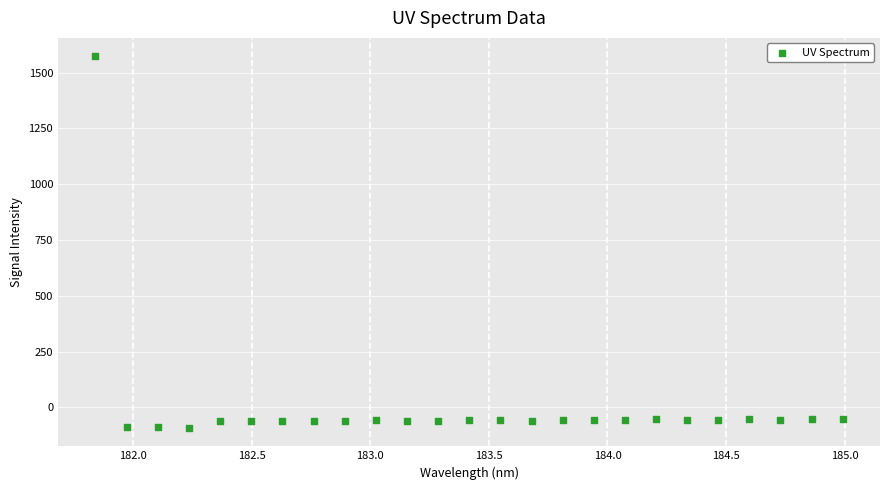

What is the range of X values (max minus min)?

3.1